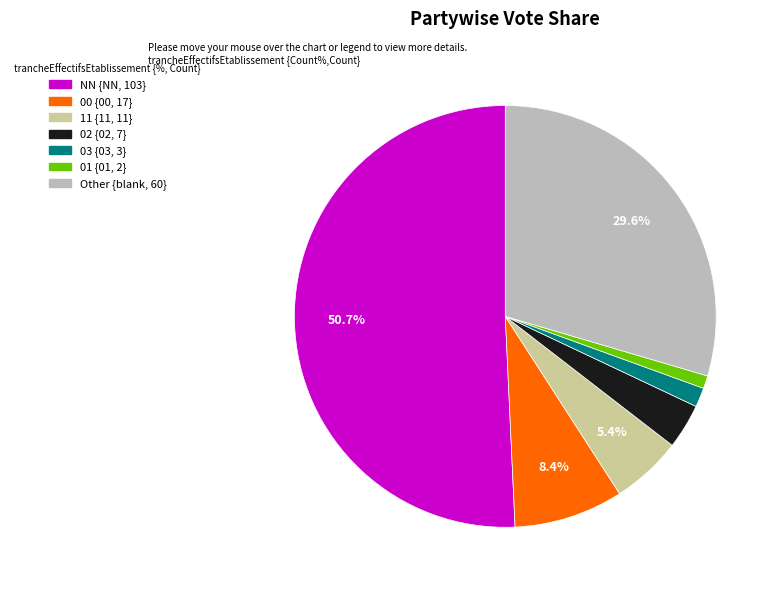

Is there a majority slice in this chart?

Yes